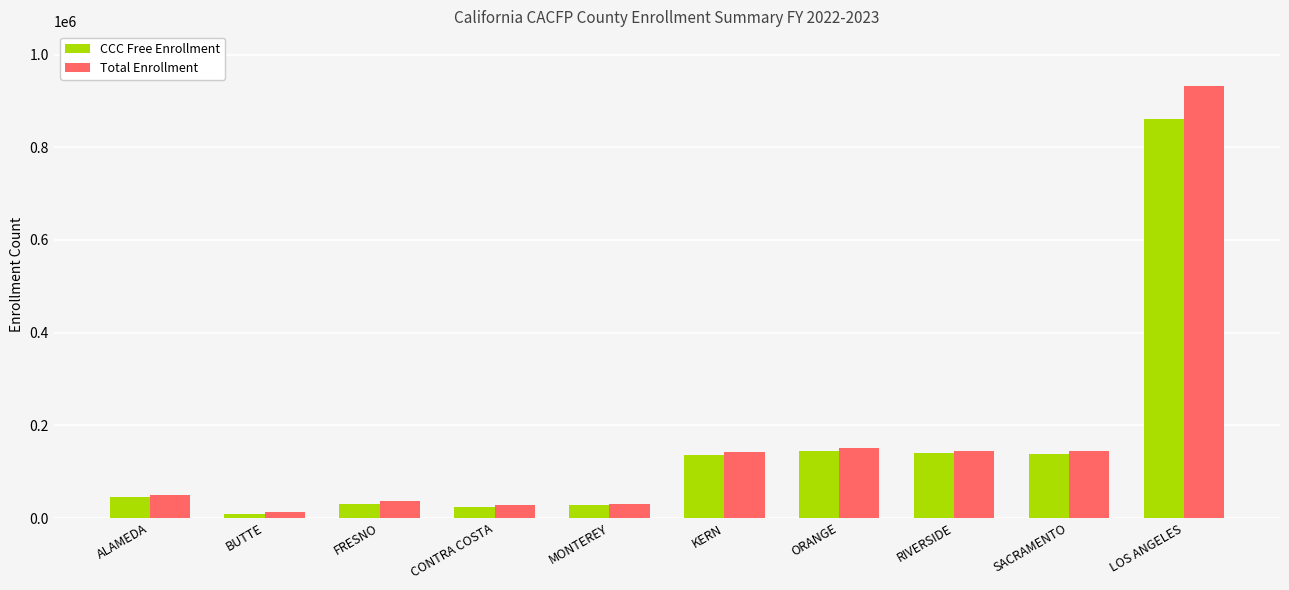

What is the difference between the maximum and minimum values in the Total Enrollment series?

919771